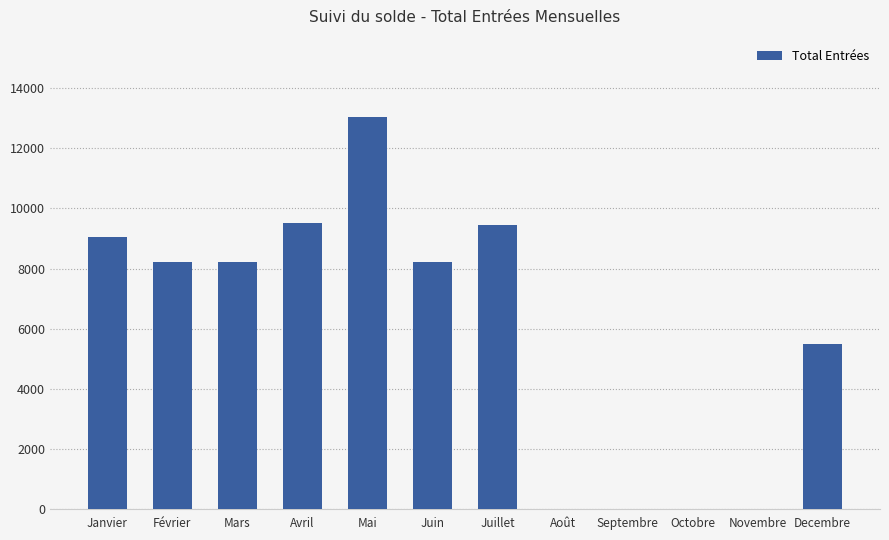

What is the sum of all values?

71152